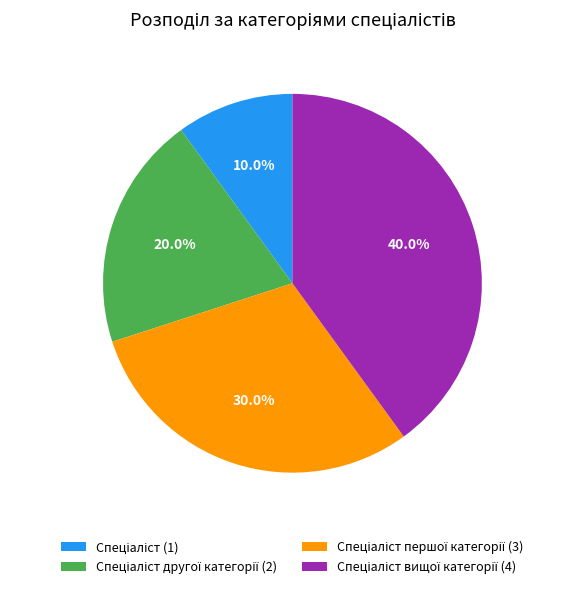

Is there any slice that represents more than half of the pie?

No